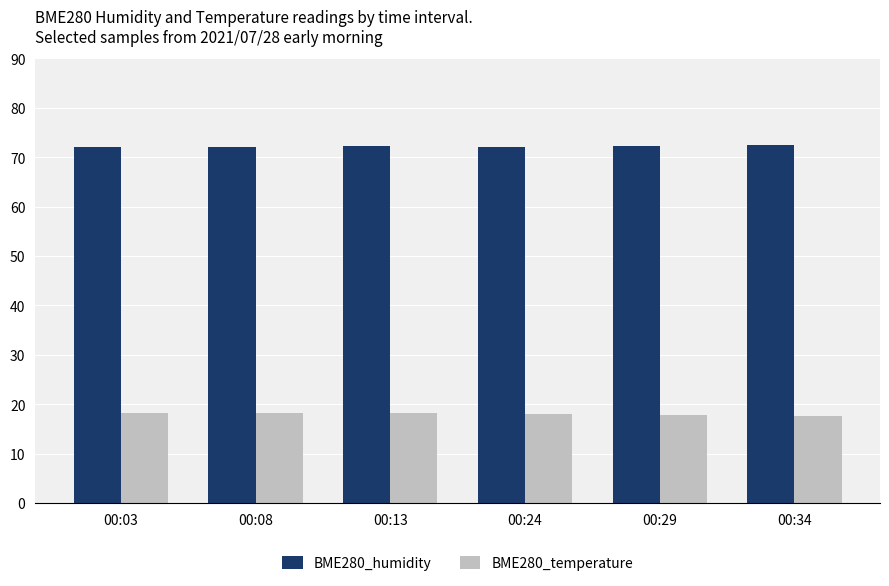

How many bars are there in total?

12